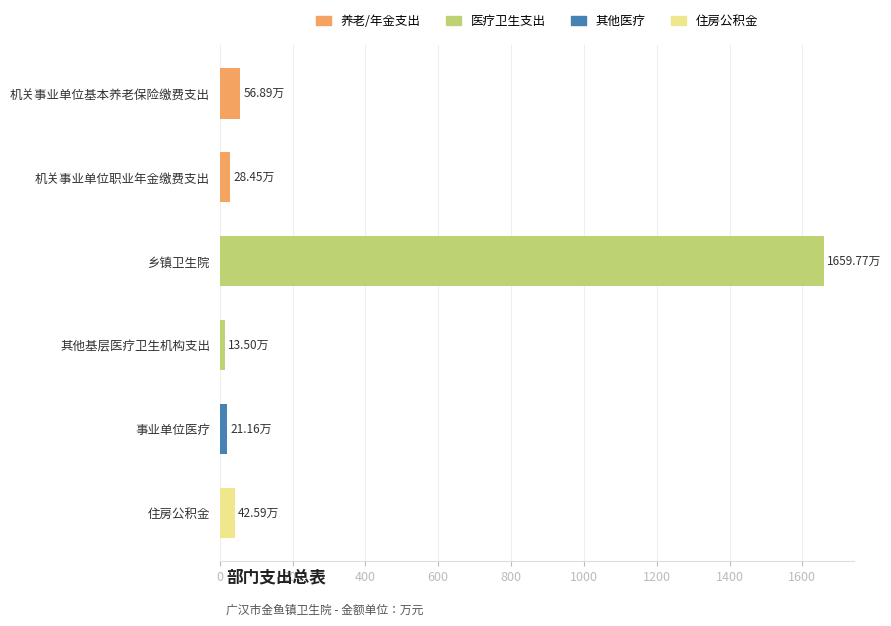

What is the ratio of the value at 乡镇卫生院 to the value at 机关事业单位基本养老保险缴费支出?

29.2